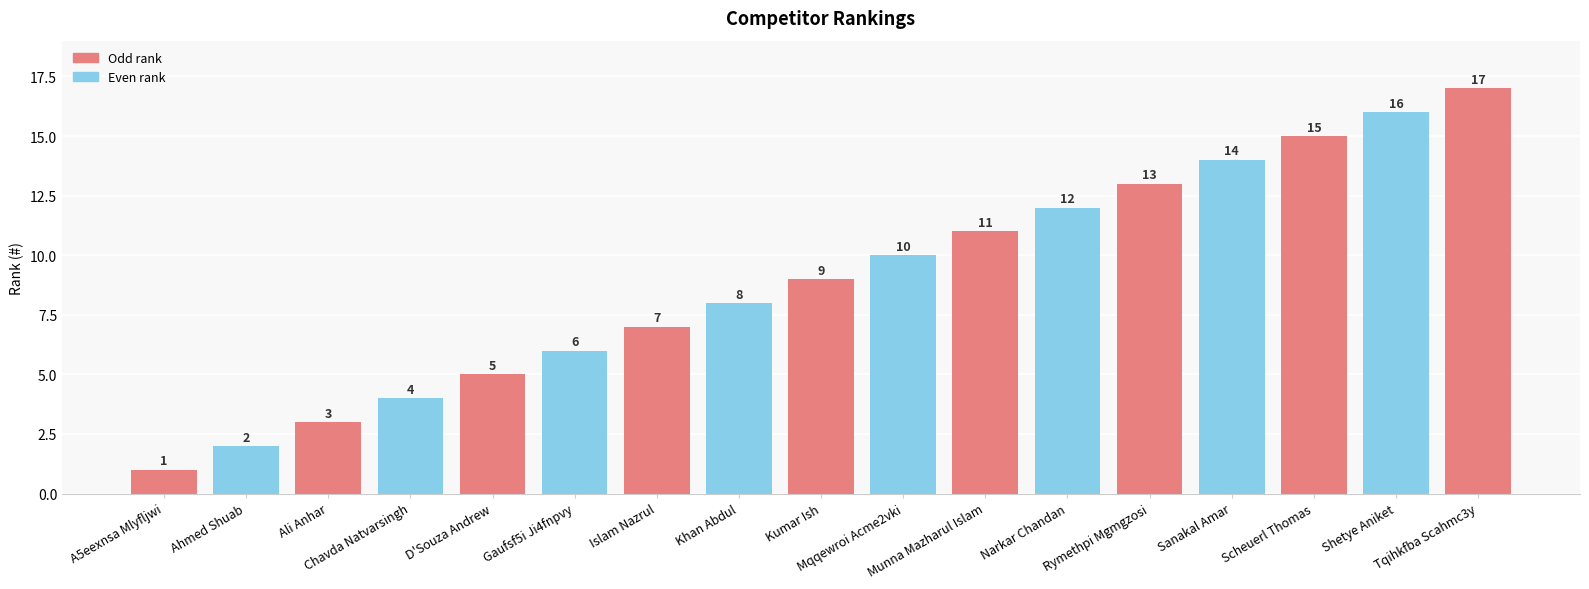

What is the ratio of the value at D'Souza Andrew to the value at Khan Abdul?

0.6